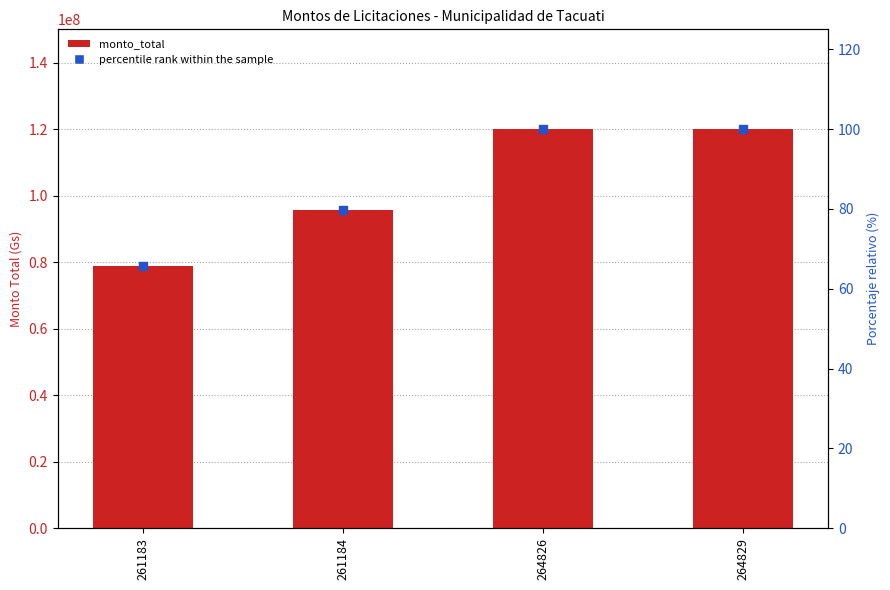

Which series has the widest spread of Y values?

monto_total